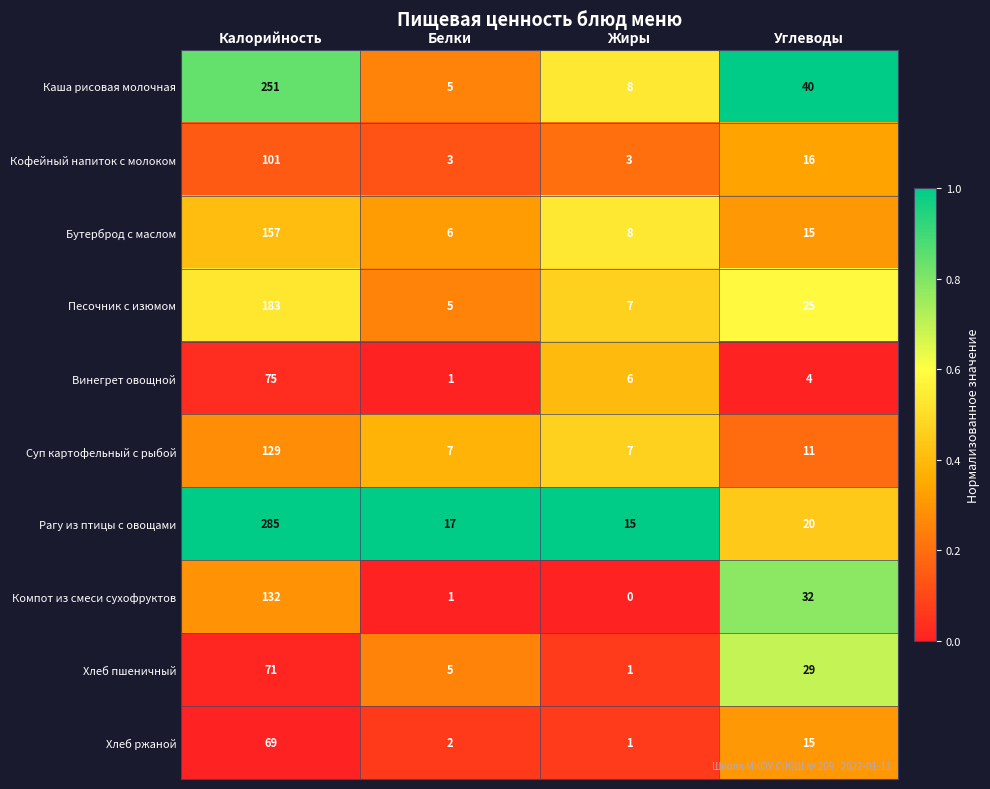

At Калорийность, list the series in order from smallest to largest.

Хлеб ржаной, Хлеб пшеничный, Винегрет овощной, Кофейный напиток с молоком, Суп картофельный с рыбой, Компот из смеси сухофруктов, Бутерброд с маслом, Песочник с изюмом, Каша рисовая молочная, Рагу из птицы с овощами